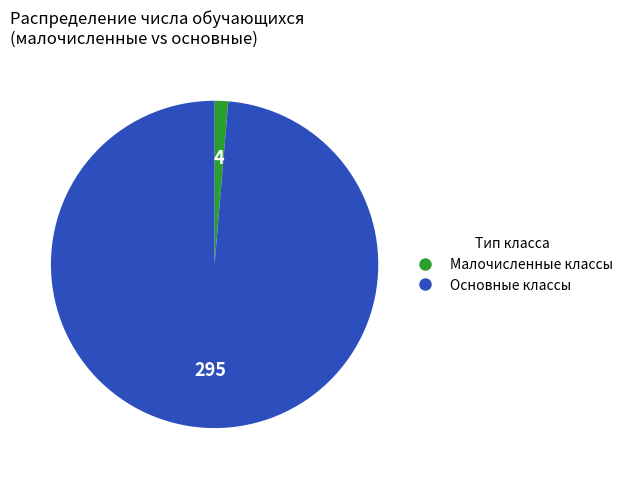

How many slices are in this pie chart?

2